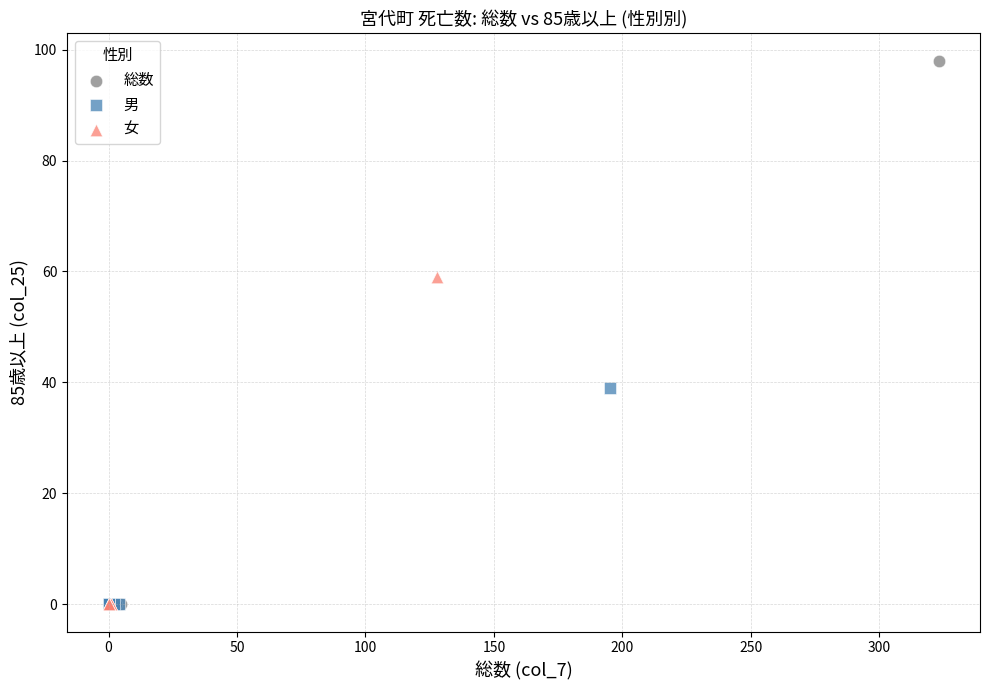

Which series contains the highest Y value?

総数